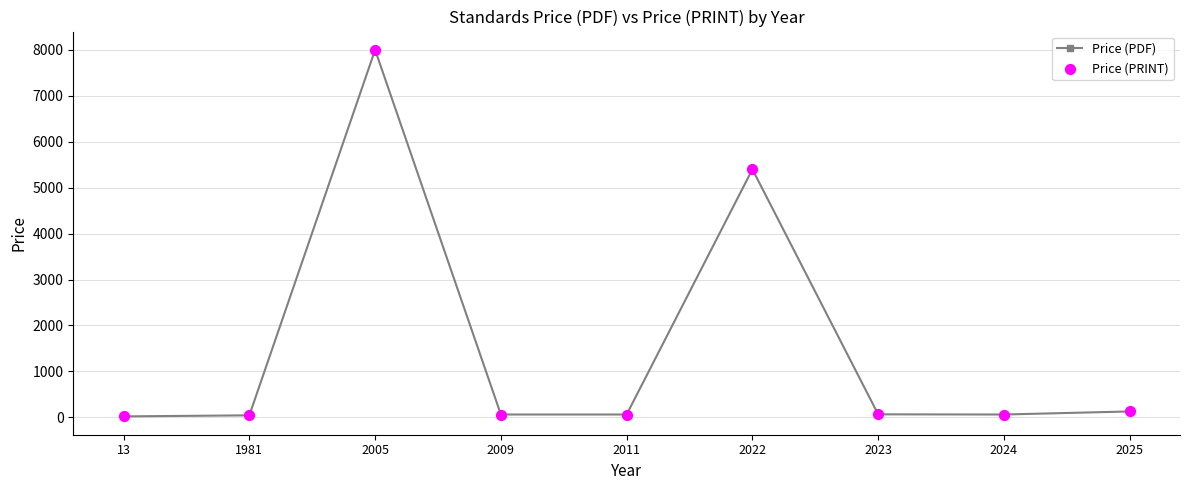

What is the sum of the values at 2005 and 2022?

13400.0